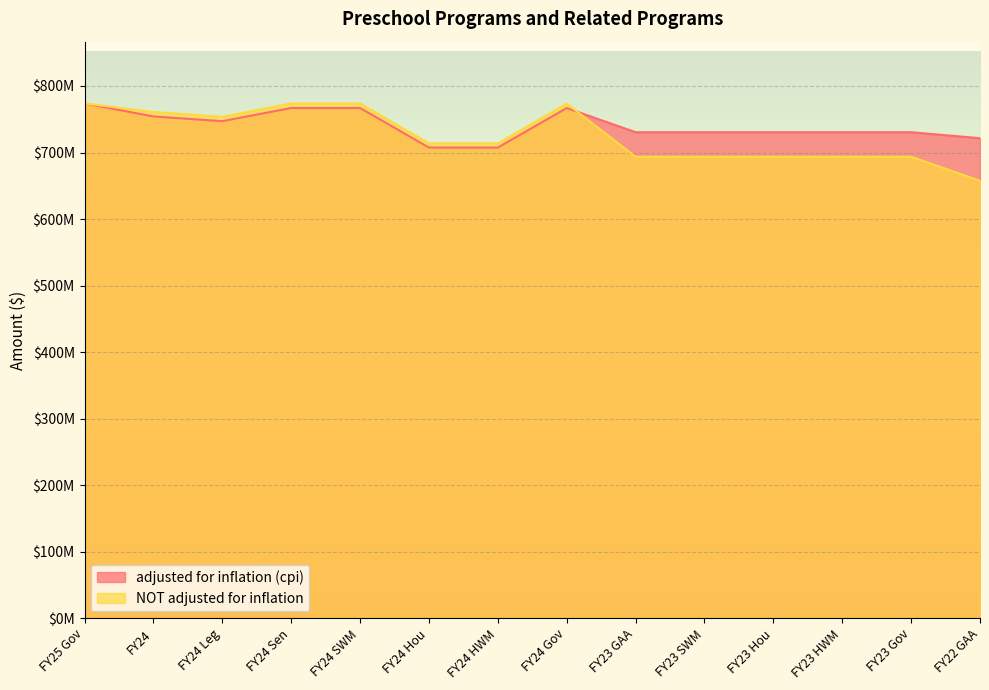

Reading left to right, transcribe all the data shown in this chart.

adjusted for inflation (cpi): FY25 Gov=773775368	FY24=754272061	FY24 Leg=747170146	FY24 Sen=766994889	FY24 SWM=766994889	FY24 Hou=707520660	FY24 HWM=707520660	FY24 Gov=766870984	FY23 GAA=730545437	FY23 SWM=730545437	FY23 Hou=730545437	FY23 HWM=730545437	FY23 Gov=730545437	FY22 GAA=721526911
NOT adjusted for inflation: FY25 Gov=773775368	FY24=760940066	FY24 Leg=753775368	FY24 Sen=773775368	FY24 SWM=773775368	FY24 Hou=713775368	FY24 HWM=713775368	FY24 Gov=773650368	FY23 GAA=693650367	FY23 SWM=693650367	FY23 Hou=693650367	FY23 HWM=693650367	FY23 Gov=693650367	FY22 GAA=657631793